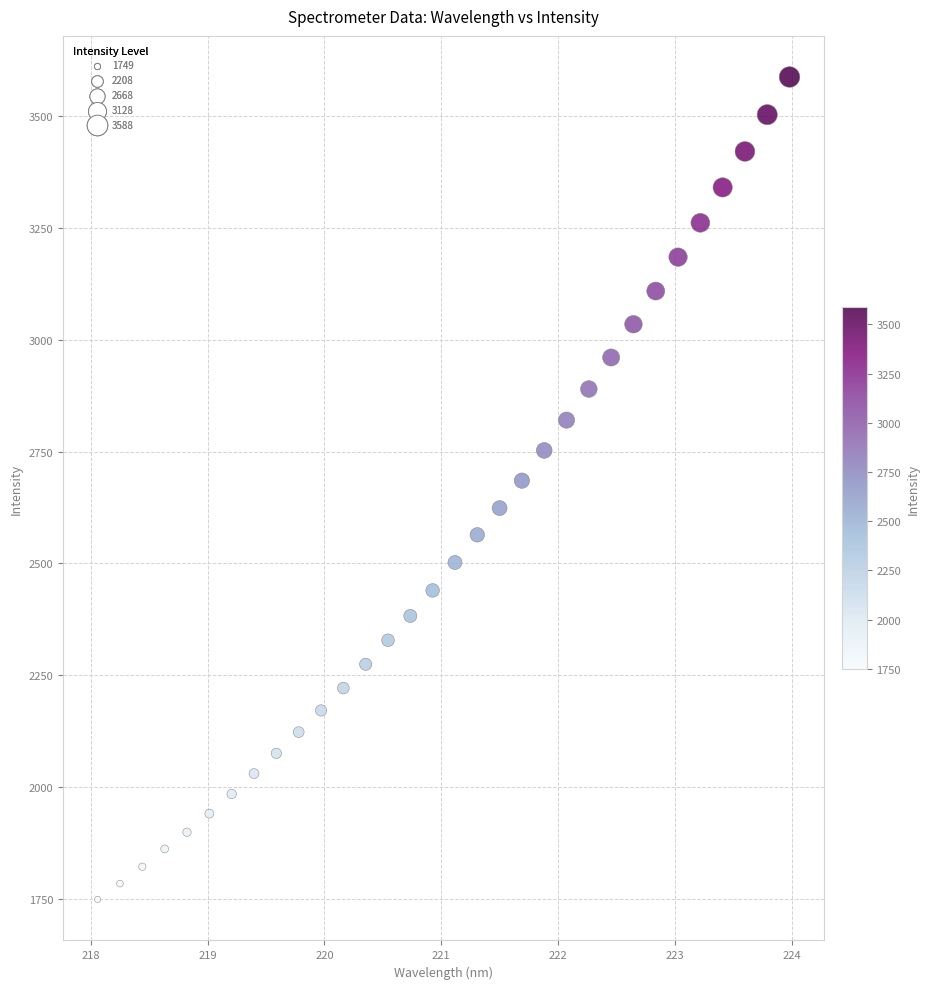

What is the range of X values (max minus min)?

5.9